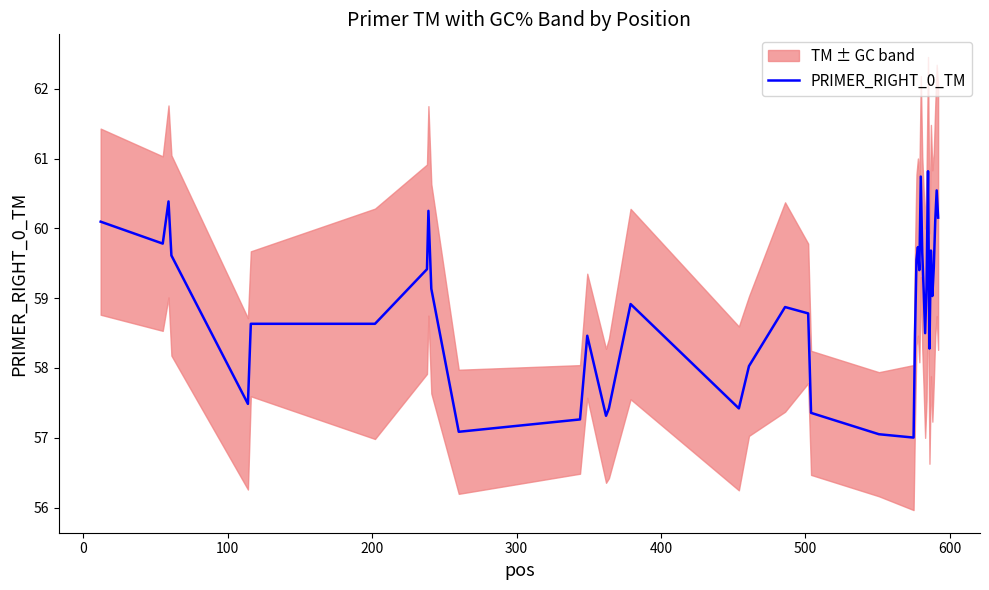

What is the difference between the maximum and minimum values?

3.8